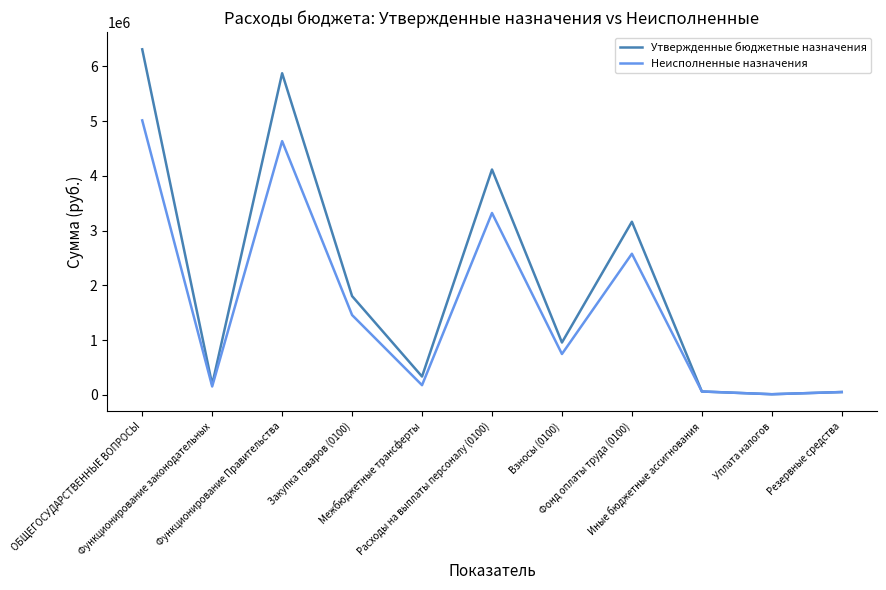

What position from the left is Межбюджетные трансферты?

5